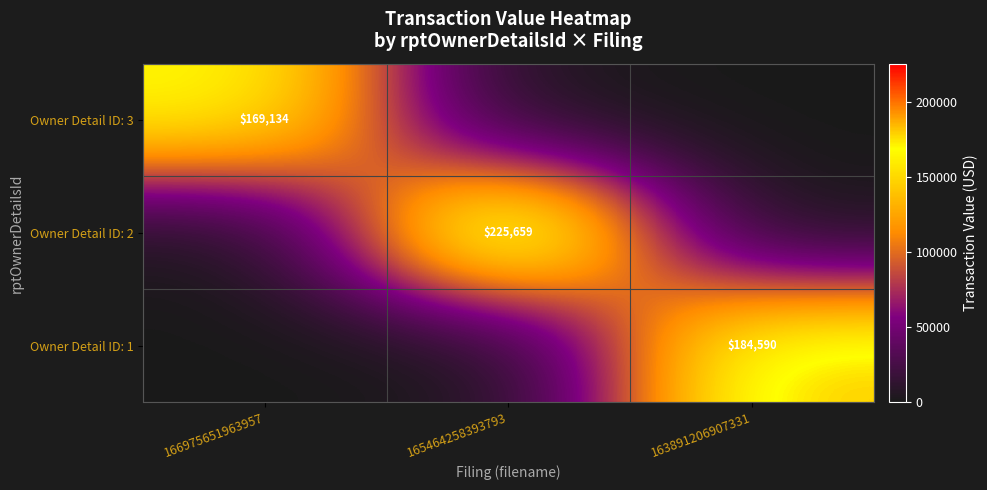

Is it true that Owner Detail ID: 1 equals 184590 at 163891206907331?

True